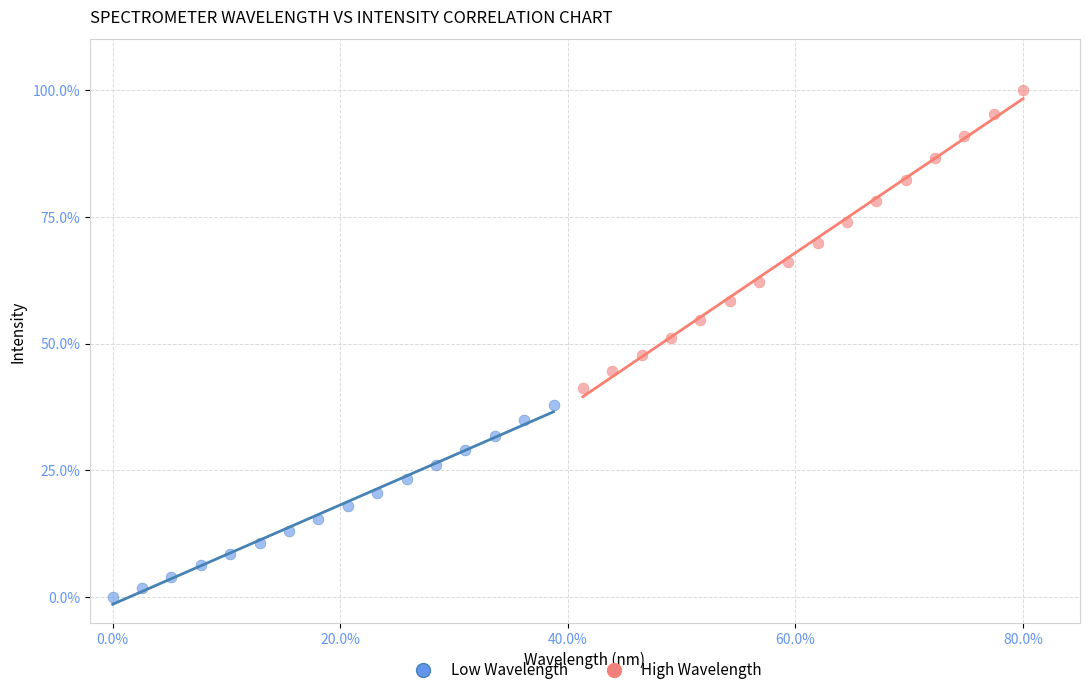

Which series reaches the maximum Y coordinate?

High Wavelength